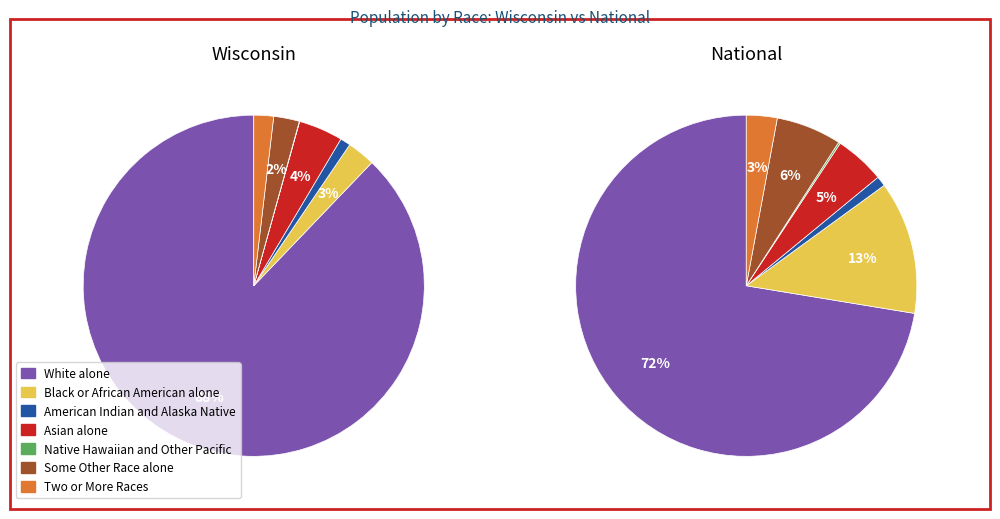

Is it true that Native Hawaiian and Other Pacific is 0% of the pie?

True